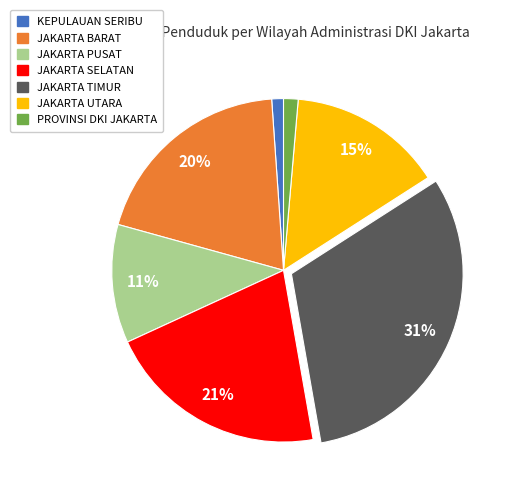

Is PROVINSI DKI JAKARTA the majority of the pie?

No